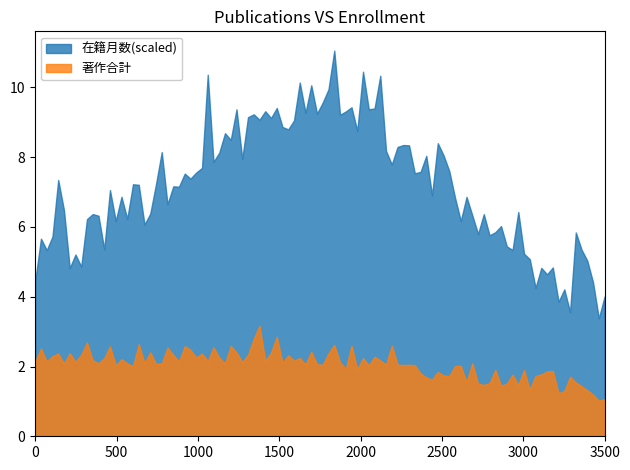

What is the highest value of the 著作合計 series?

3.2